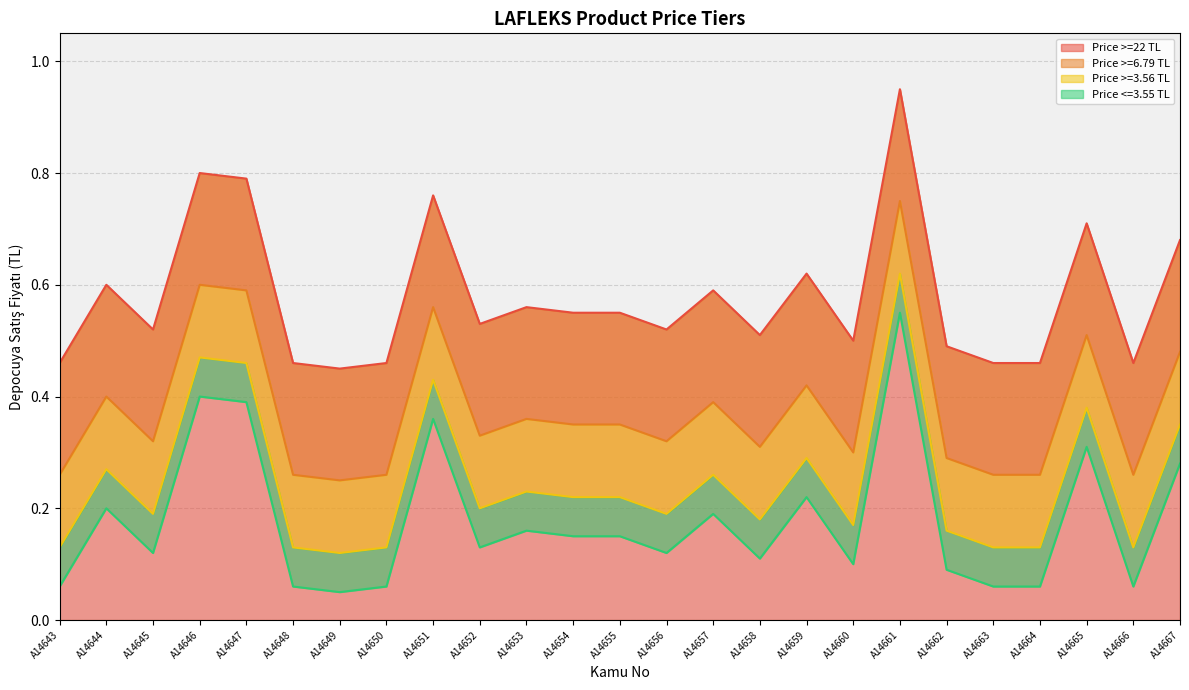

Count the number of data series in this chart.

4